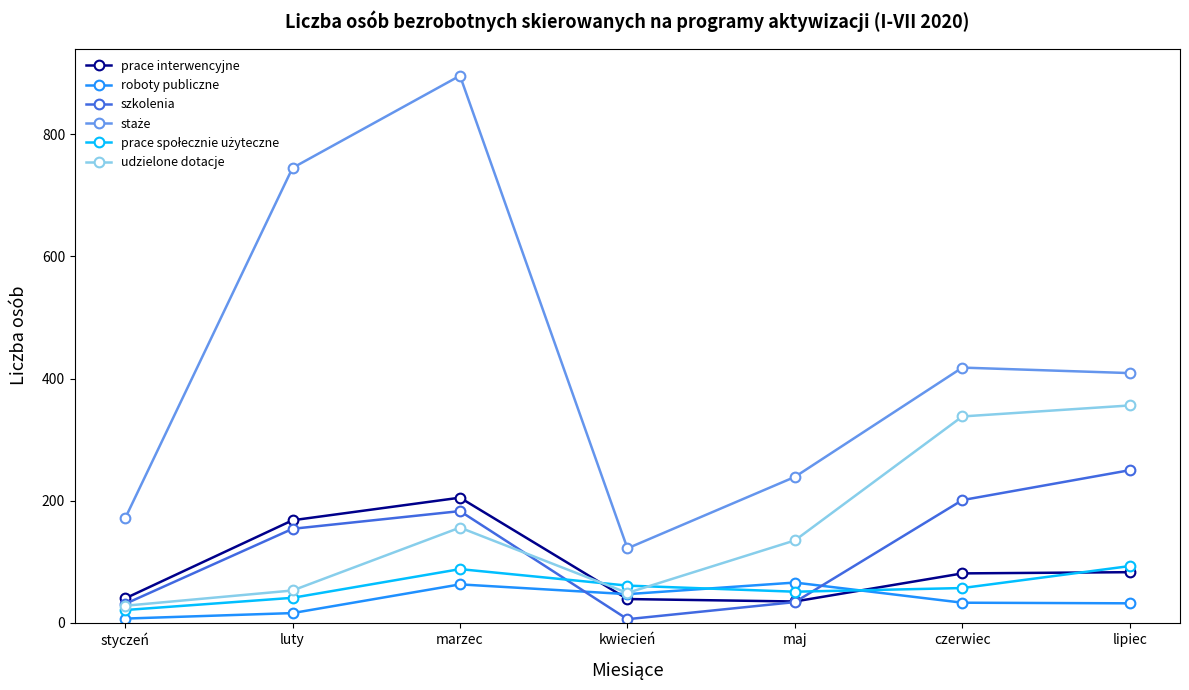

Which category has the highest value across all series?

marzec